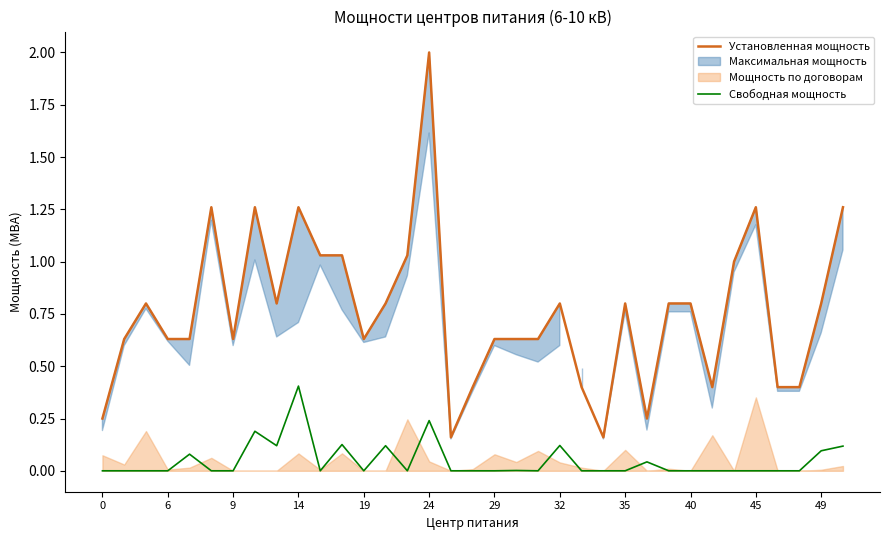

Which series has the largest range (max minus min)?

Установленная мощность